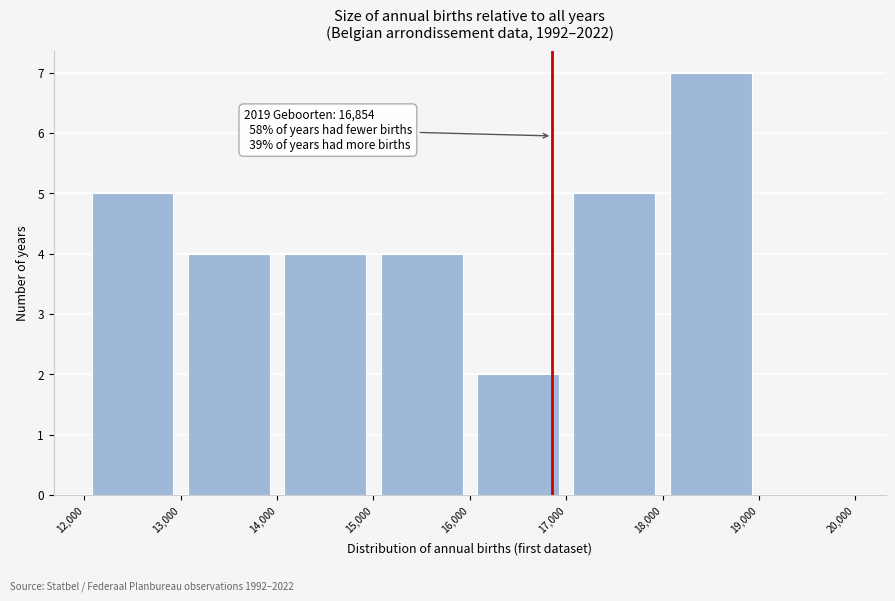

Over which range of the x-axis is the bar tallest?

18,000 to 19,000